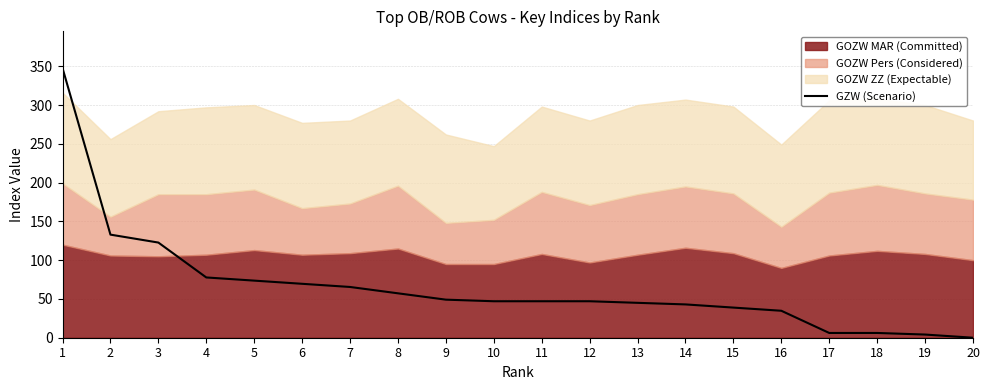

The value at 9 is 64.5. True or false?

False